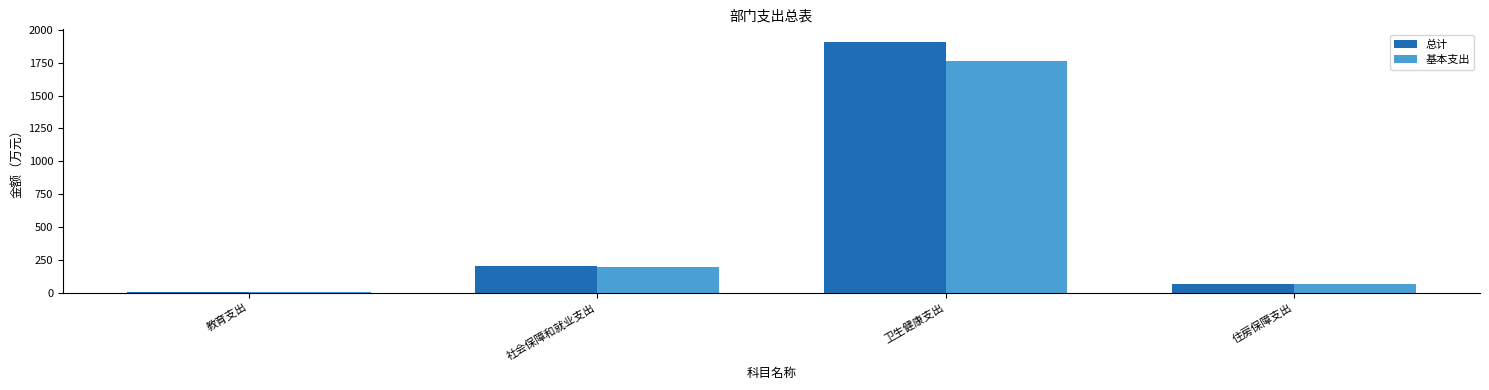

Which series has the largest total across all categories?

总计